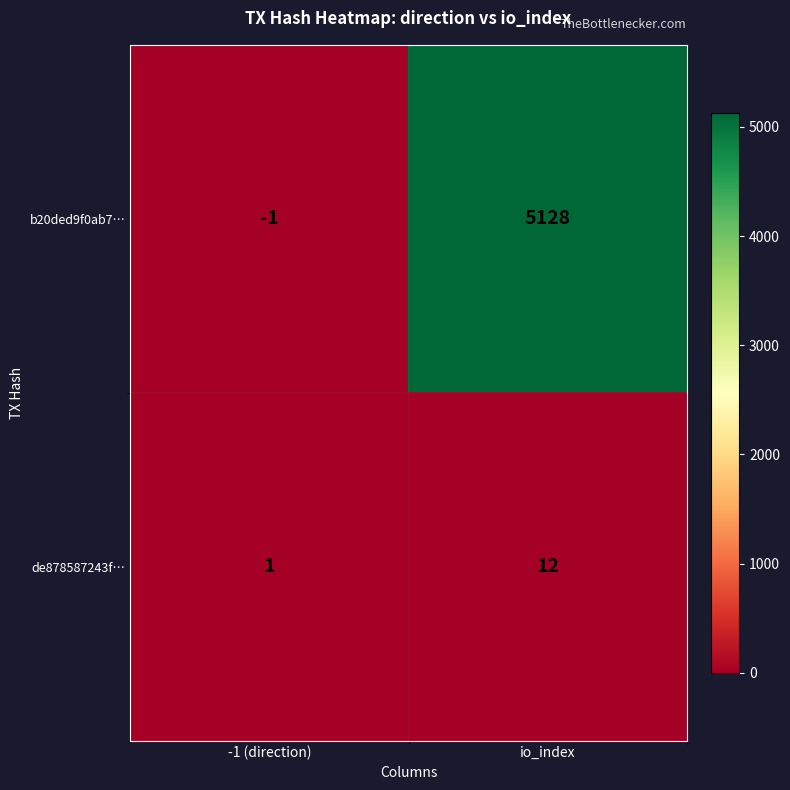

Rank the series by their maximum value, from lowest to highest.

de878587243f…, b20ded9f0ab7…